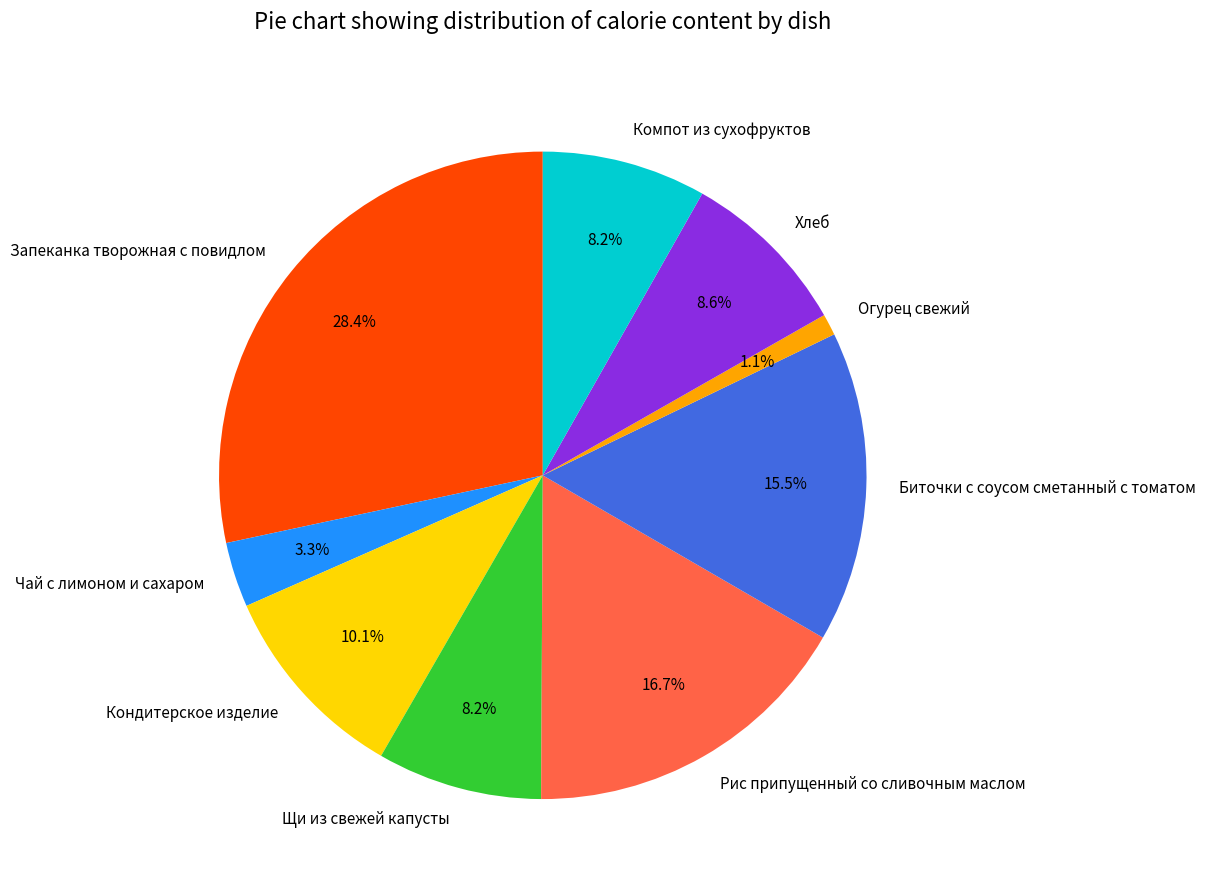

What is the total percentage of Биточки с соусом сметанный с томатом and Огурец свежий?

16.6%